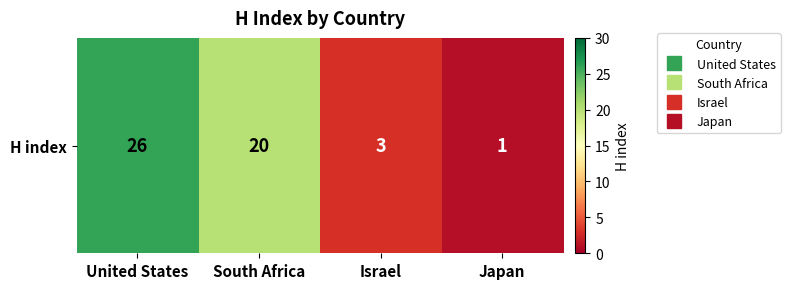

Rank the categories by value from lowest to highest.

Japan, Israel, South Africa, United States